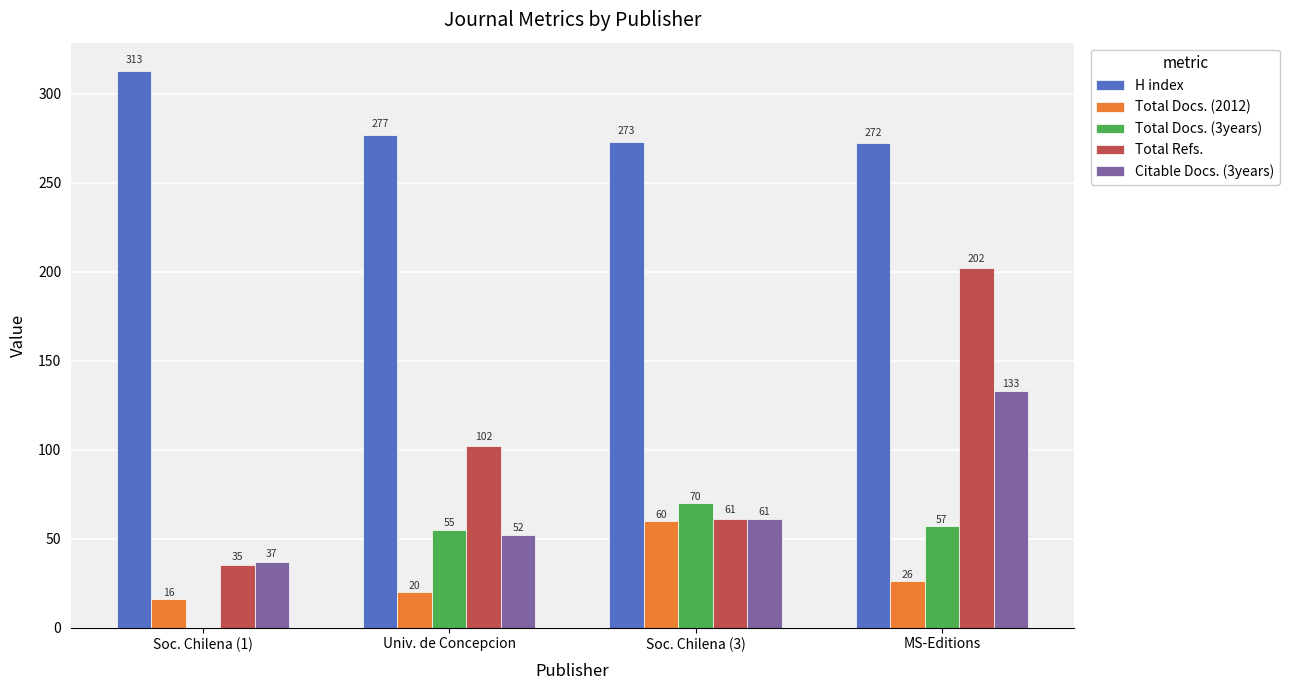

The H index series shows 133 at Soc. Chilena (3). True or false?

False